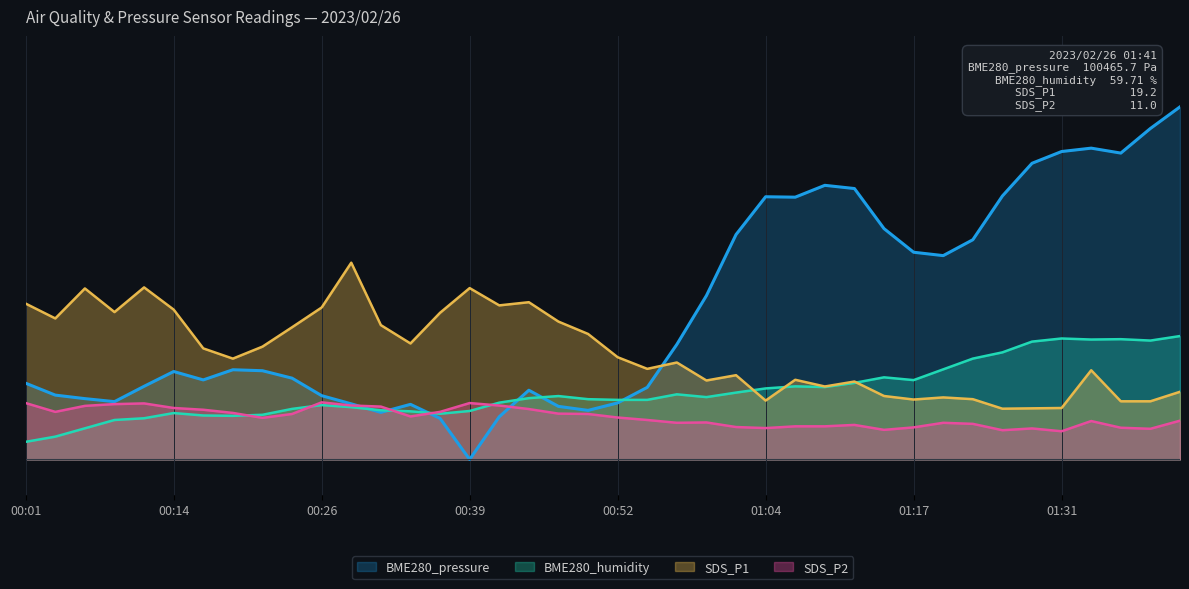

Reading left to right, list all the values displayed in this chart.

SDS_P1: 44.2	40.0	48.5	41.8	48.8	42.5	31.5	28.6	32.0	37.5	43.1	55.8	38.1	32.9	41.6	48.6	43.7	44.6	39.1	35.6	29.0	25.7	27.5	22.4	23.9	16.7	22.6	20.7	22.1	18.0	17.0	17.6	17.1	14.4	14.5	14.6	25.3	16.5	16.5	19.2
SDS_P2: 16.0	13.5	15.2	15.7	15.9	14.6	14.1	13.2	11.8	12.9	16.2	15.3	15.0	12.2	13.5	16.0	15.3	14.3	13.0	12.9	11.9	11.2	10.4	10.5	9.2	8.9	9.4	9.4	9.8	8.4	9.1	10.4	10.1	8.3	8.8	8.0	10.9	9.0	8.7	11.0
BME280_humidity: 5.0	6.5	8.8	11.2	11.7	13.2	12.5	12.4	12.7	14.3	15.4	14.8	14.0	13.7	13.0	13.8	16.1	17.4	18.0	17.1	16.9	16.9	18.5	17.7	19.0	20.1	20.7	20.5	21.7	23.3	22.5	25.6	28.6	30.4	33.4	34.3	34.0	34.1	33.7	35.0
BME280_pressure: 21.6	18.3	17.3	16.4	20.8	24.9	22.6	25.4	25.2	23.1	18.1	15.8	13.4	15.6	11.7	0.0	12.1	19.6	15.1	13.9	16.0	20.5	32.6	46.5	63.8	74.5	74.4	77.7	76.8	65.5	58.8	57.8	62.3	74.7	84.0	87.3	88.3	86.9	93.9	100.0